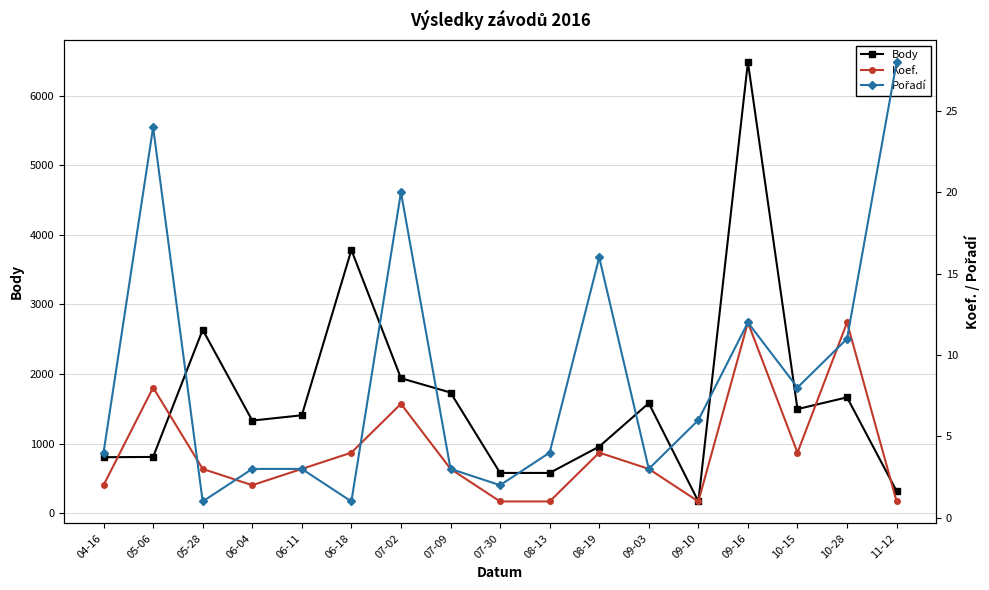

In Body, how many points are lower than both neighbors (excluding endpoints)?

3